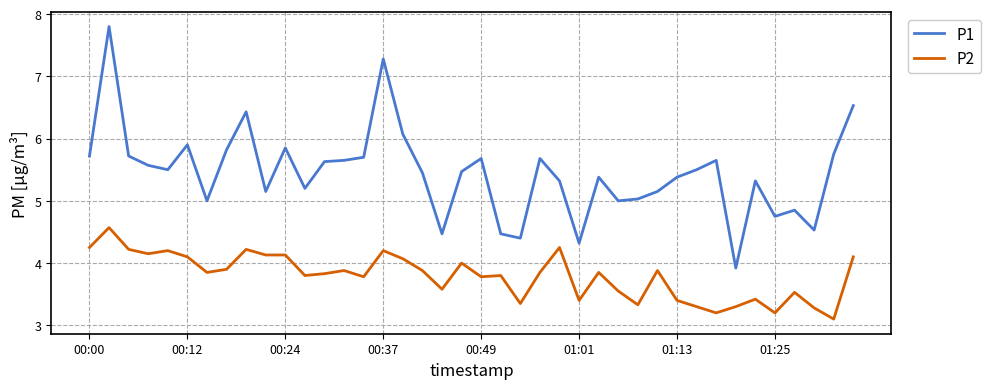

Which series has the largest total across all categories?

P1